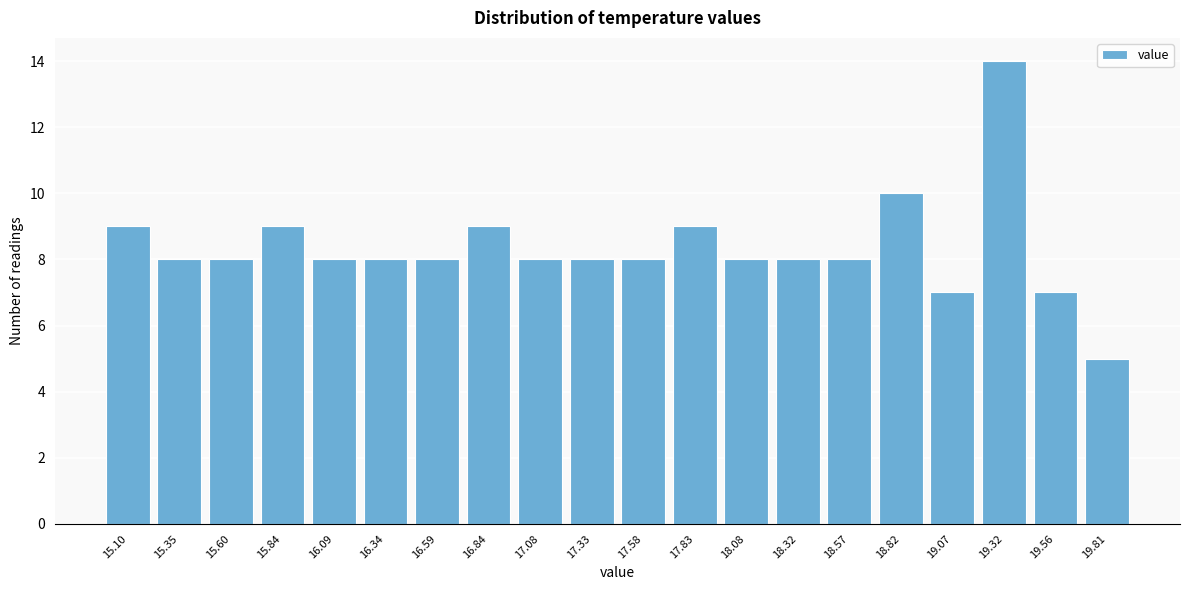

Reading right to left, list all the values displayed in this chart.

5	7	14	7	10	8	8	8	9	8	8	8	9	8	8	8	9	8	8	9